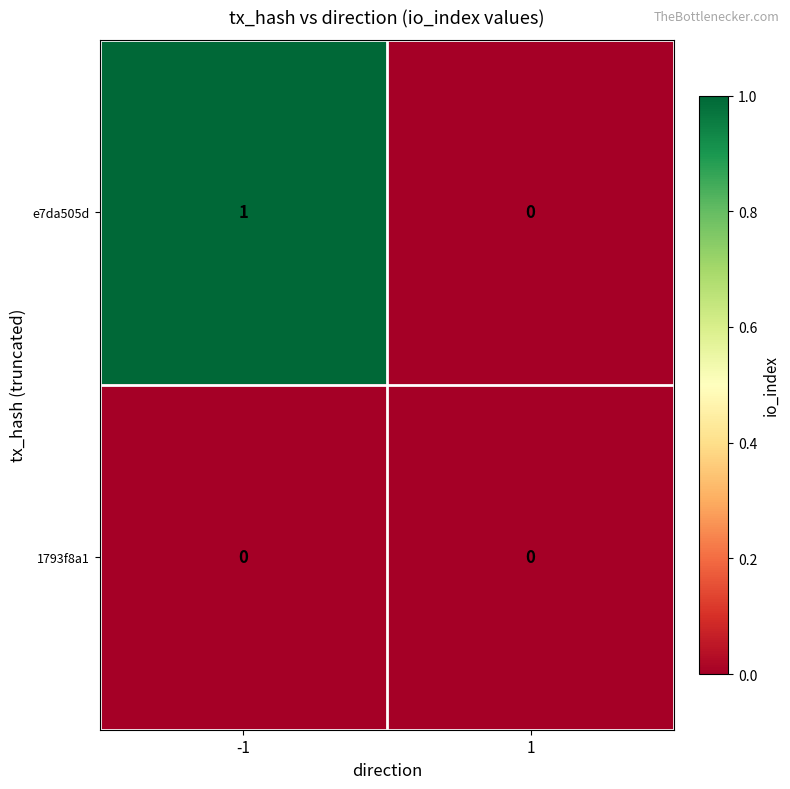

At -1, list the series in order from largest to smallest.

e7da505d, 1793f8a1